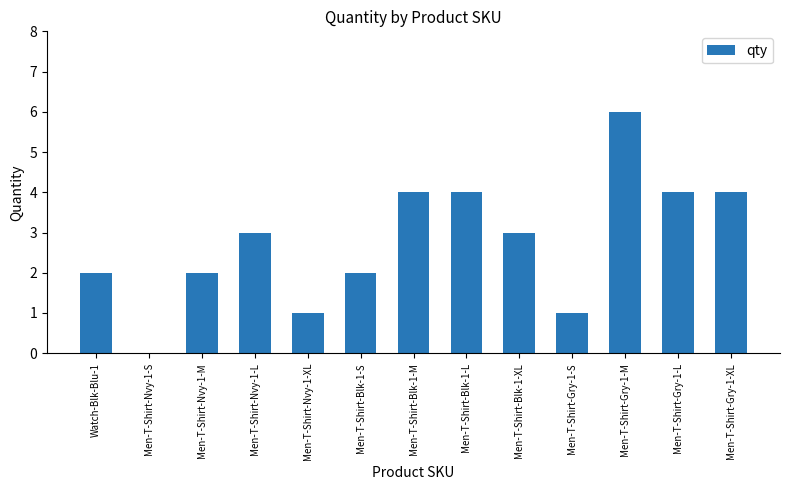

What is the greatest value displayed?

6